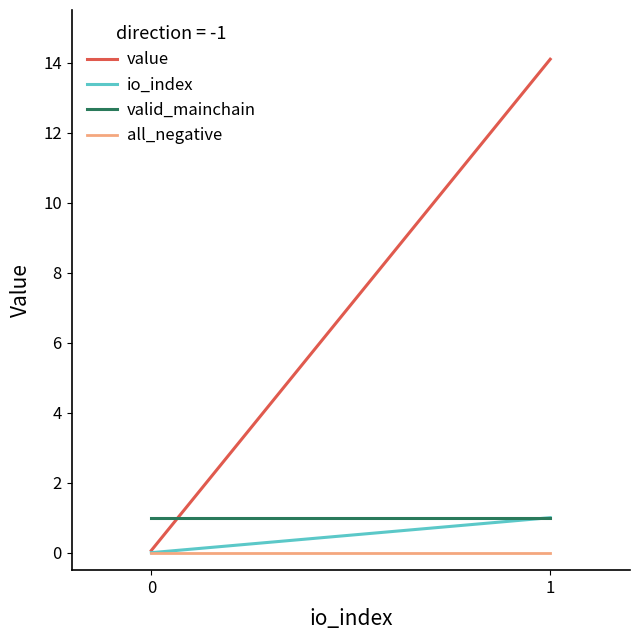

Does the chart have visible grid lines?

No